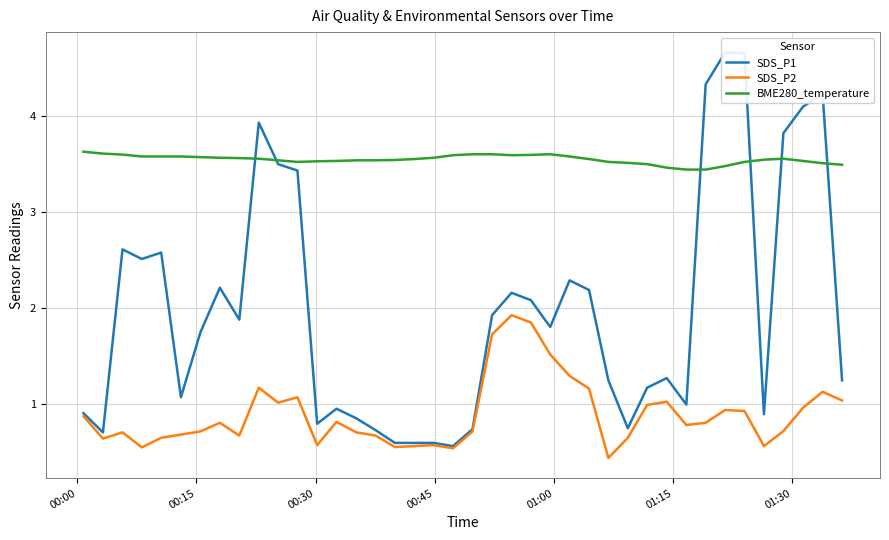

How many BME280_temperature values are between 3 and 4?

40